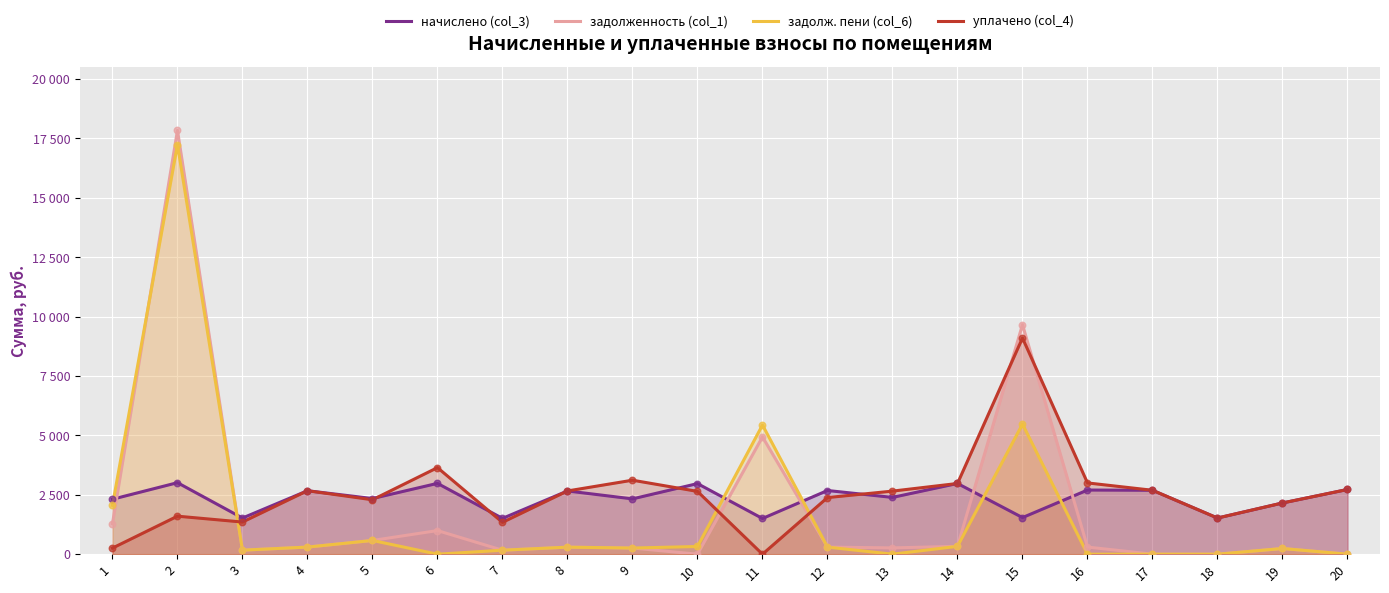

What is the total value across all series at 16?

5999.6